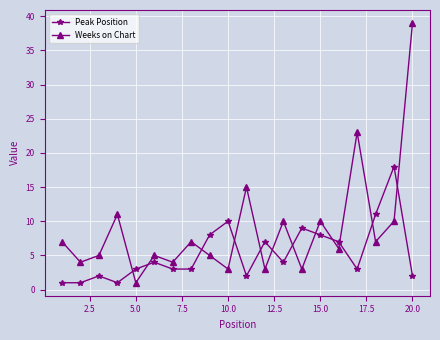

Which series has the largest range (max minus min)?

Weeks on Chart